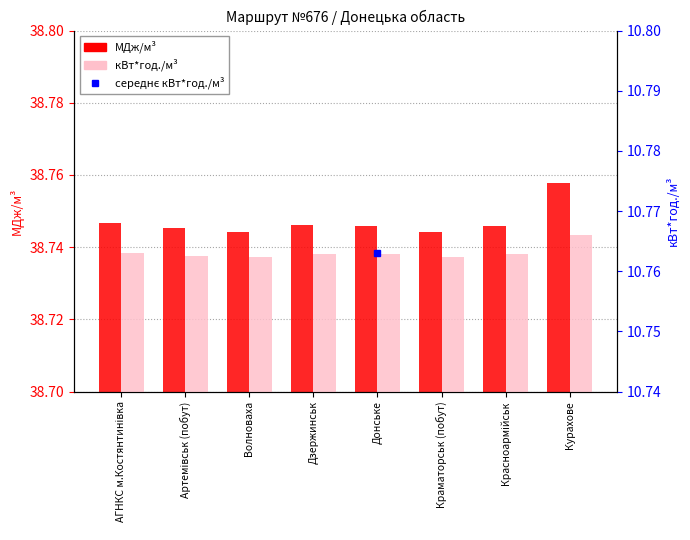

What is the sum of all МДж/м³ values?

310.0